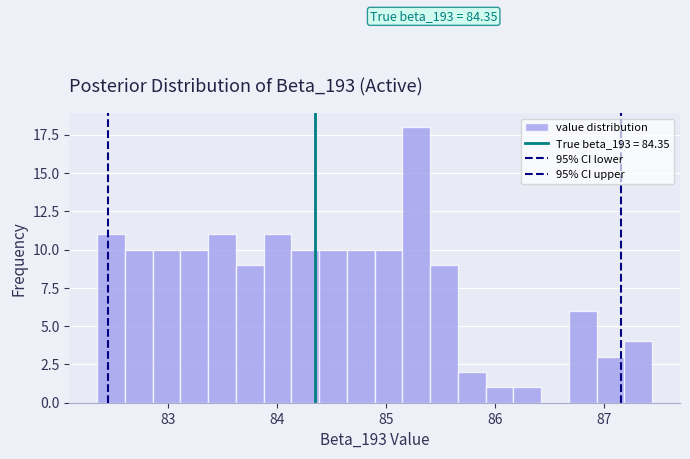

Read against the x-axis, roughly where is the centre of the tallest bar?

85.3